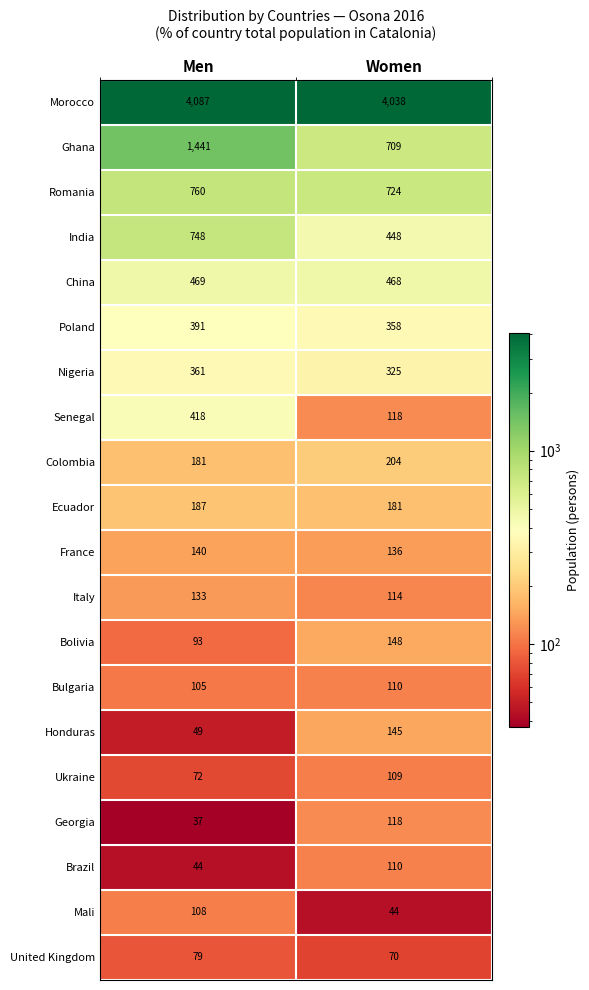

What is the maximum value shown in the chart?

4087